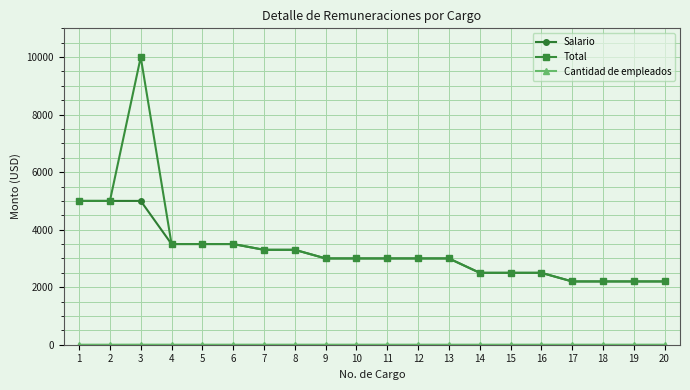

What is the spread (max minus min) of values at 3?

9998